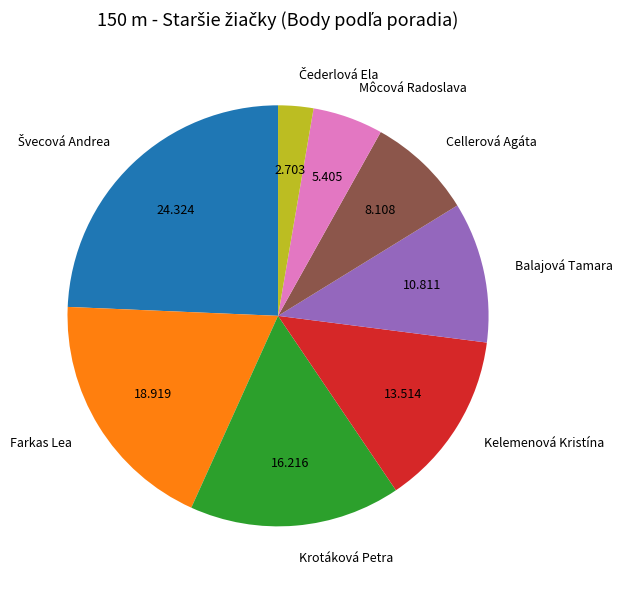

Is the sum of Kelemenová Kristína and Môcová Radoslava greater than half?

No